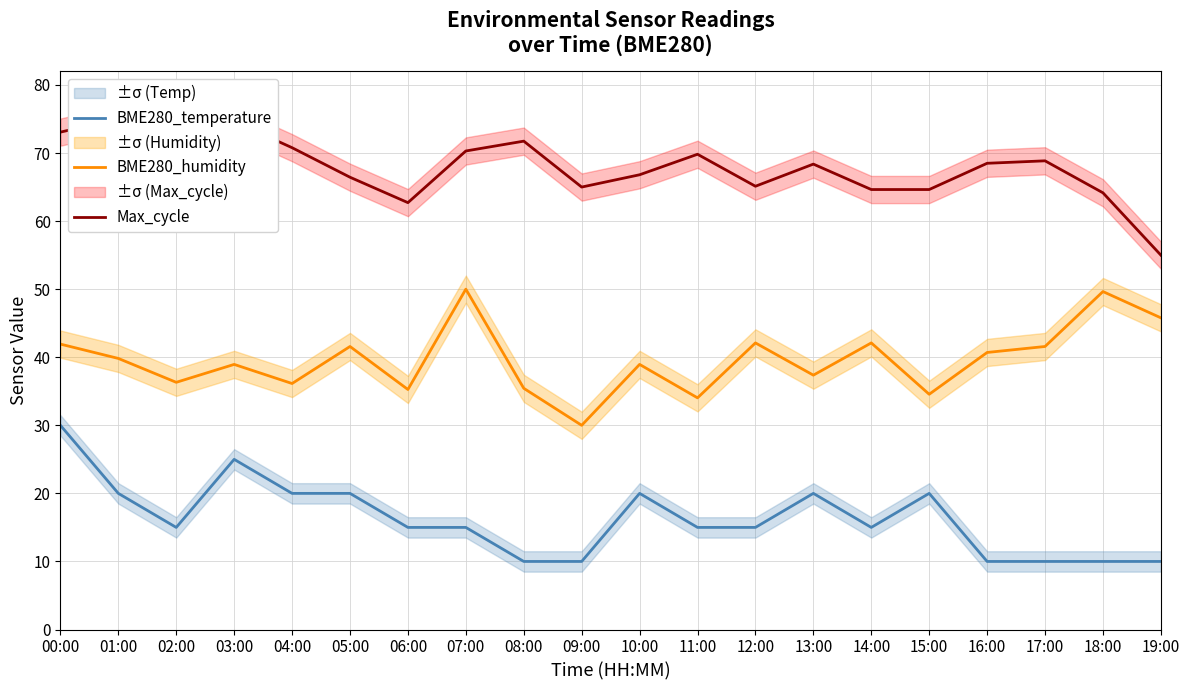

True or false: BME280_temperature has more than 2 interior local peaks.

True